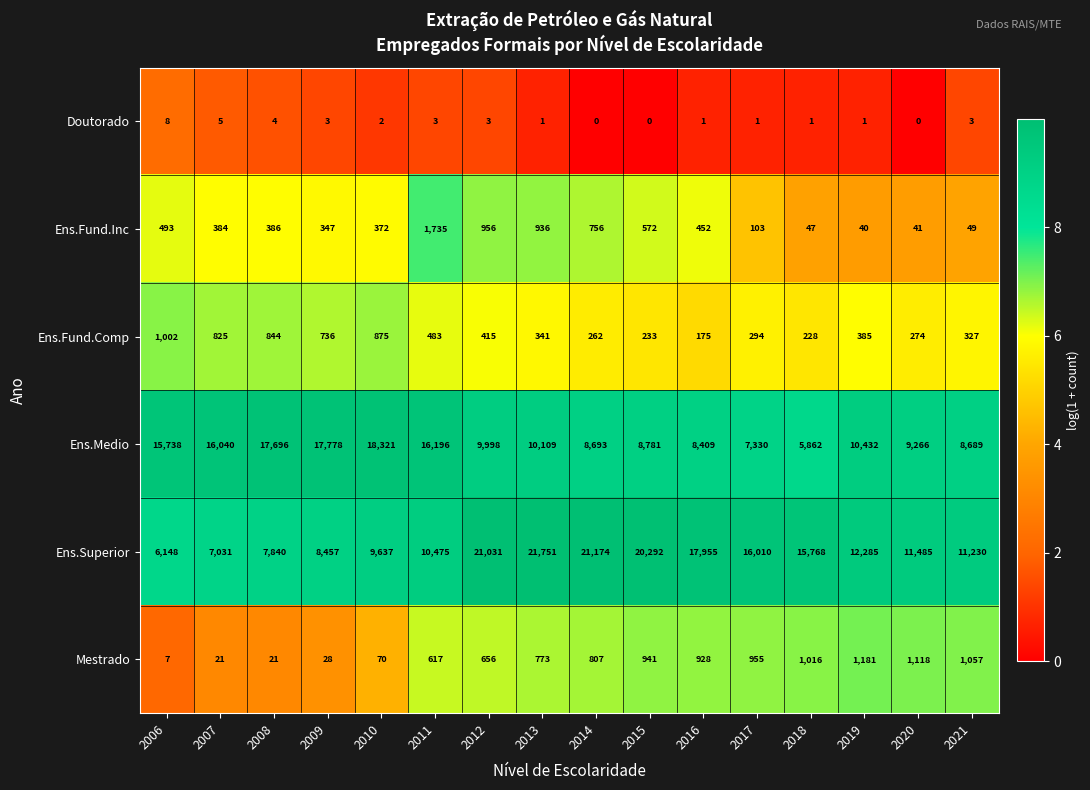

Rank the series at 2016 from highest to lowest value.

Ens.Superior, Ens.Medio, Mestrado, Ens.Fund.Inc, Ens.Fund.Comp, Doutorado